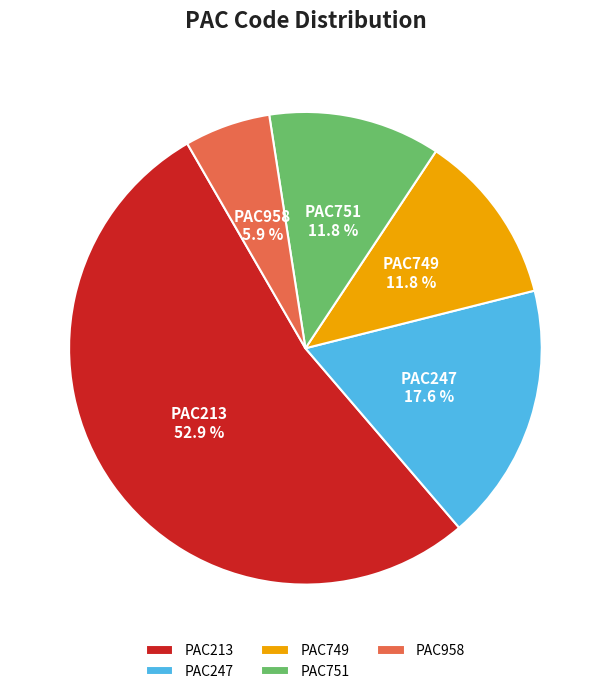

Approximately how many times larger is the value at PAC213 compared to PAC749?

4.5